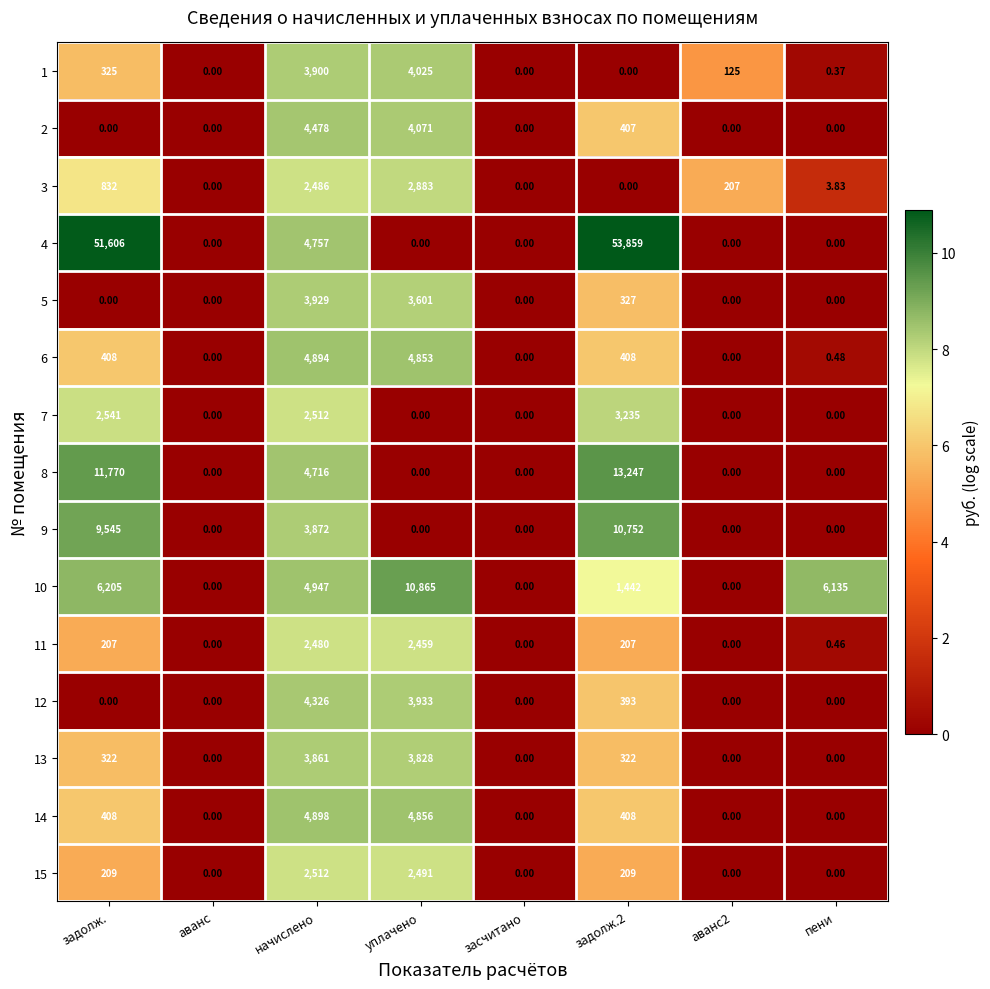

Is the value of 6 at пени greater than the value of 5 at аванс?

Yes